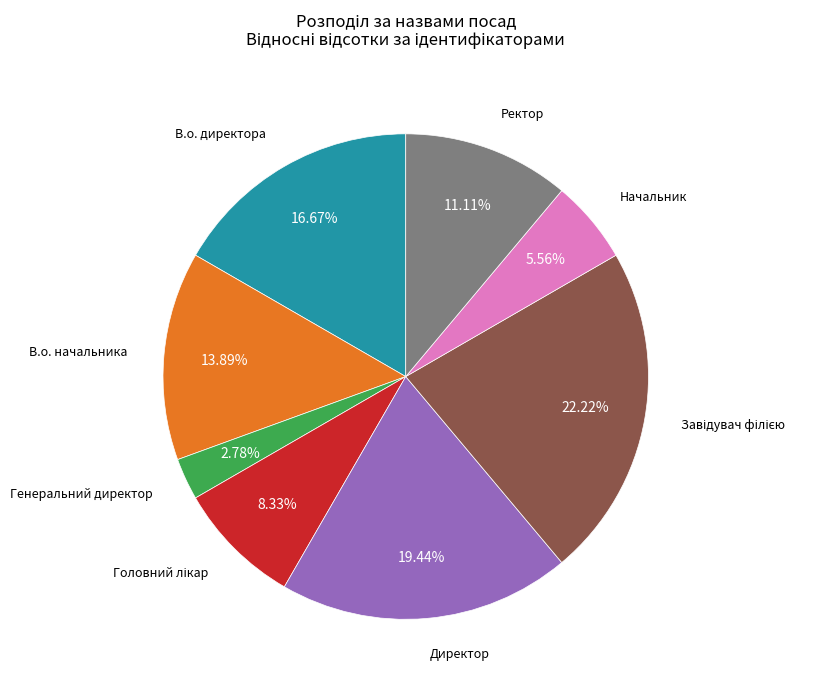

To the nearest percent, what is the difference between the largest and smallest slice percentages?

19%